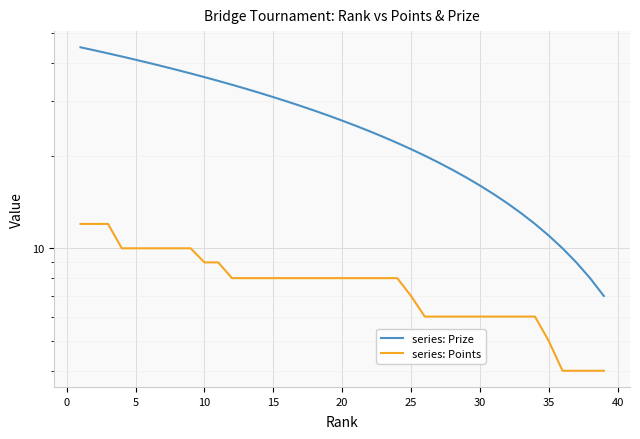

Does the chart display data point markers on the line(s)?

No